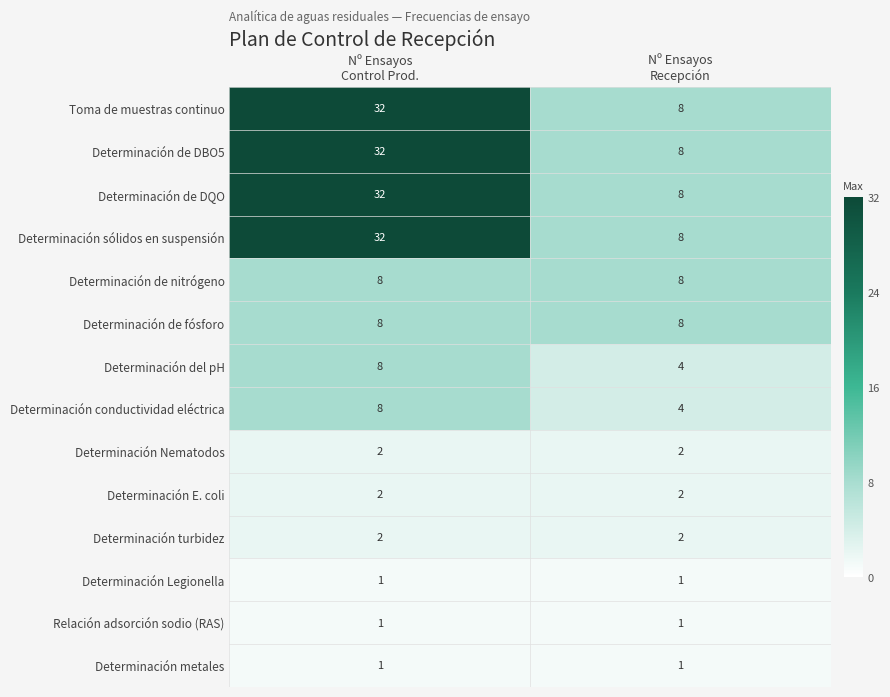

What is the difference between the maximum and minimum values in the Determinación sólidos en suspensión series?

24